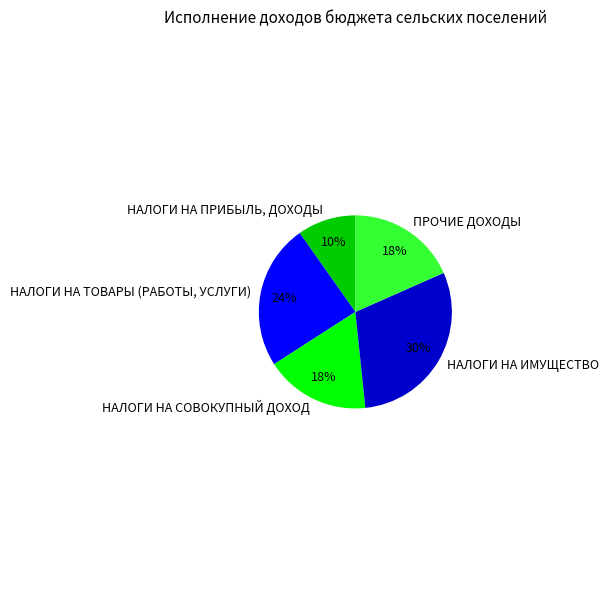

Which category has the smallest portion of the pie?

НАЛОГИ НА ПРИБЫЛЬ, ДОХОДЫ